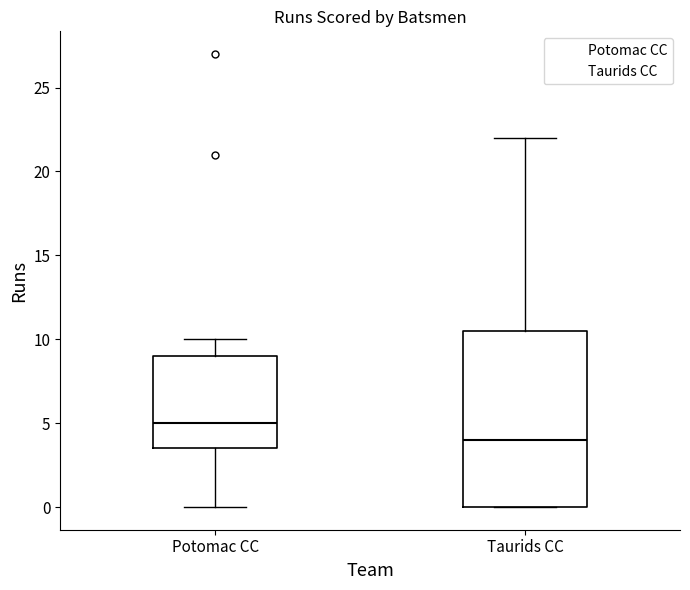

Reading left to right, transcribe this box plot: for each box, give where its median line is, the range the box spans, and where its two whiskers end, as read against the y-axis. The values are not printed on the chart, so give them approximately, as read against the axis.

Potomac CC: median 5.0, box 3.5 to 9.0, whiskers 0.0 to 10.0
Taurids CC: median 4.0, box 0.0 to 10.5, whiskers 0.0 to 22.0